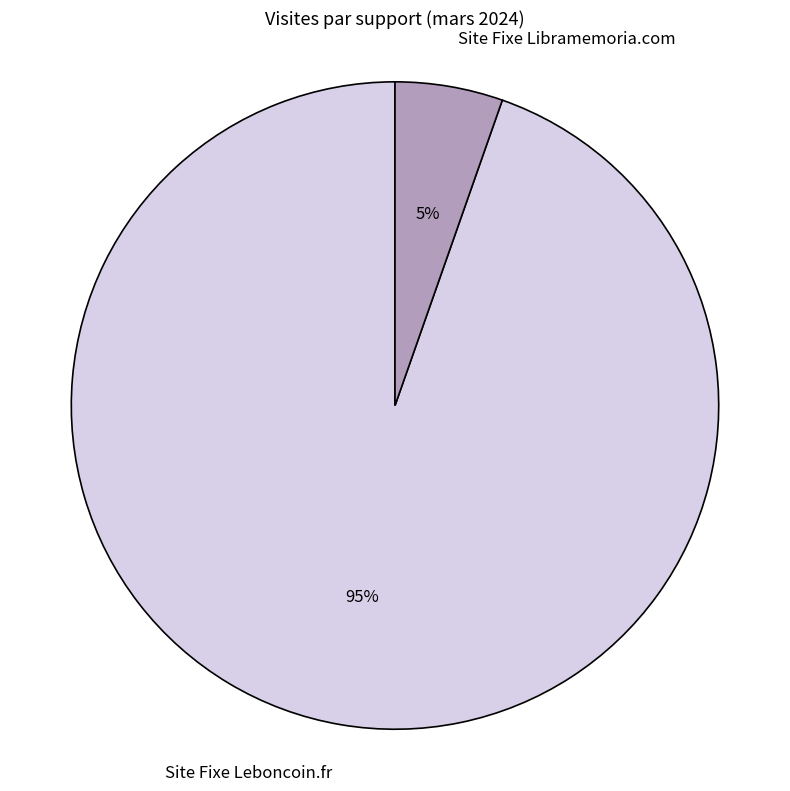

Rank the categories by value from lowest to highest.

Site Fixe Libramemoria.com, Site Fixe Leboncoin.fr